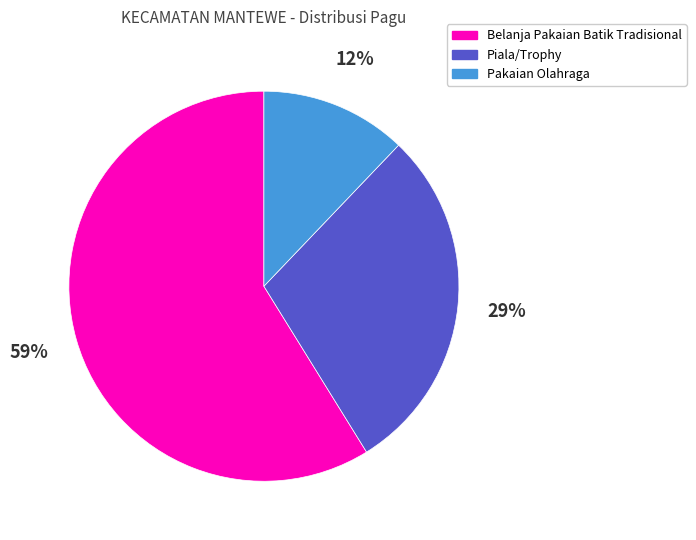

Approximately how many times larger is the value at Belanja Pakaian Batik Tradisional compared to Piala/Trophy?

2.0